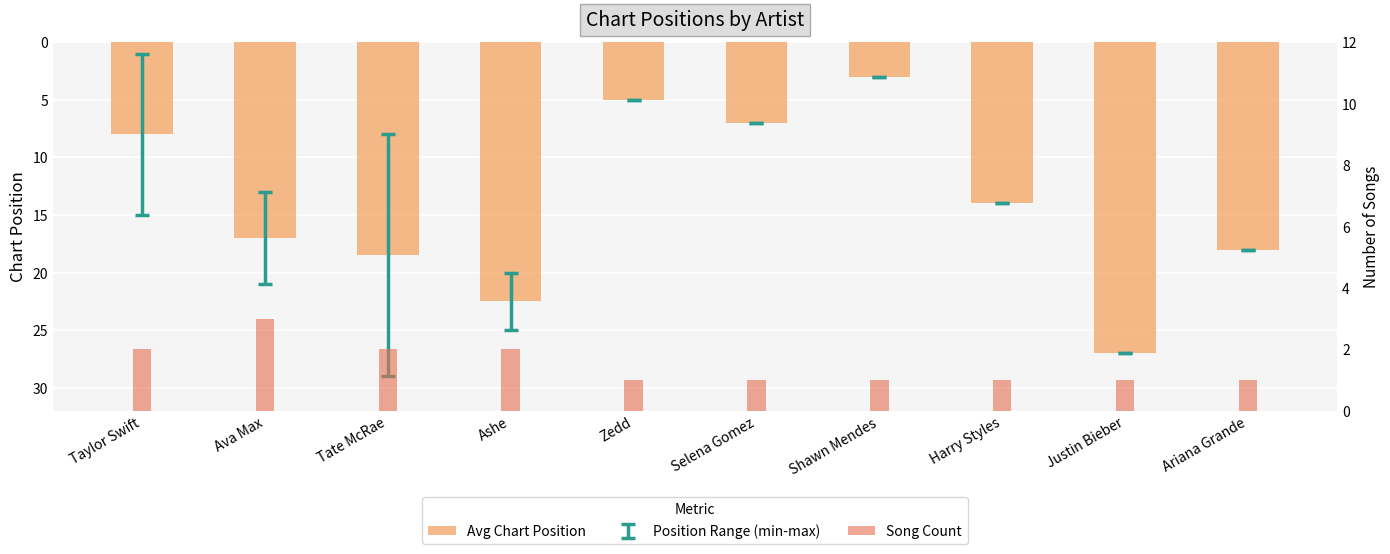

Reading left to right, transcribe all the data shown in this chart.

Avg Chart Position: Taylor Swift=8.0	Ava Max=17.0	Tate McRae=18.5	Ashe=22.5	Zedd=5.0	Selena Gomez=7.0	Shawn Mendes=3.0	Harry Styles=14.0	Justin Bieber=27.0	Ariana Grande=18.0
Song Count: Taylor Swift=2.0	Ava Max=3.0	Tate McRae=2.0	Ashe=2.0	Zedd=1.0	Selena Gomez=1.0	Shawn Mendes=1.0	Harry Styles=1.0	Justin Bieber=1.0	Ariana Grande=1.0